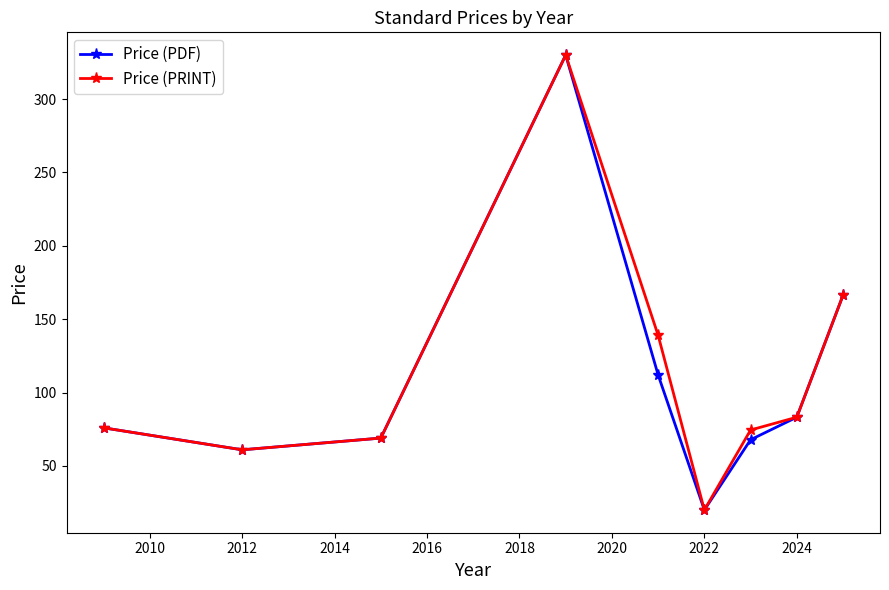

What is the value of the Price (PRINT) point at the 8th from the left?

83.2